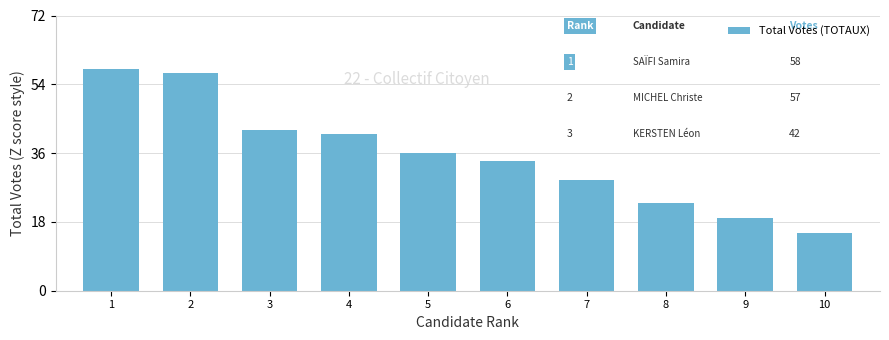

How many bars are there in total?

10